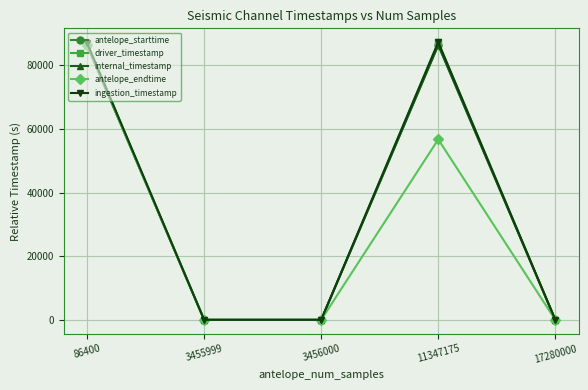

Does the chart have visible grid lines?

Yes